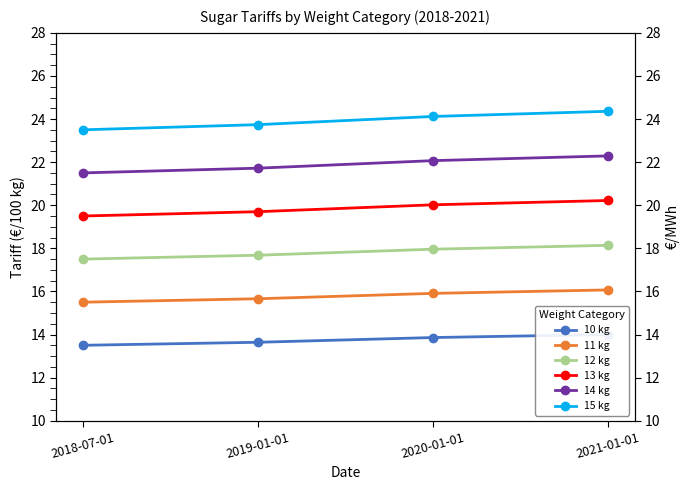

At 2021-01-01, list the series in order from smallest to largest.

10 kg, 11 kg, 12 kg, 13 kg, 14 kg, 15 kg